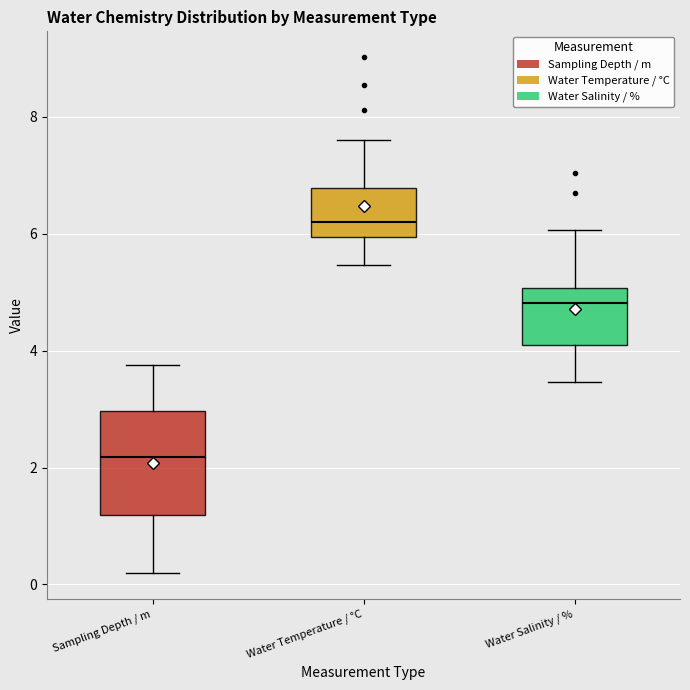

Which box's median line is the lowest?

Sampling Depth / m